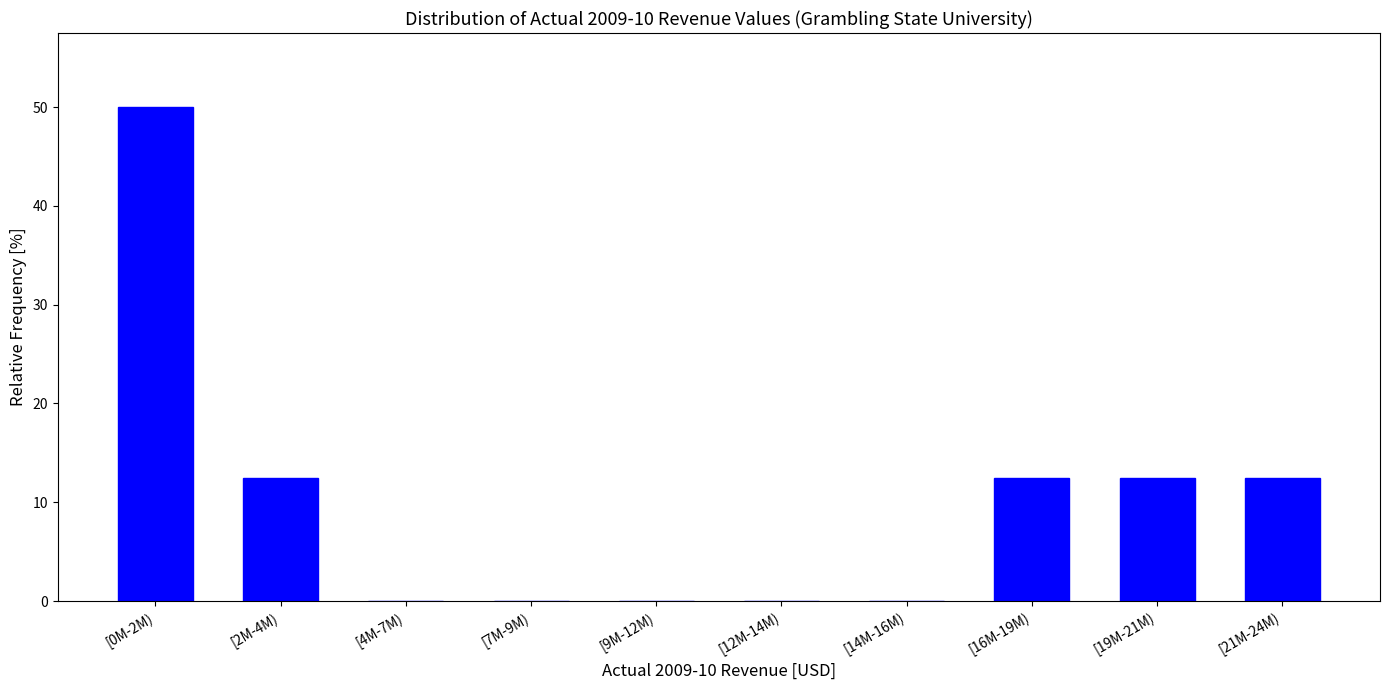

Reading right to left, what are all the values shown in this chart?

[21M-24M)=12.5	[19M-21M)=12.5	[16M-19M)=12.5	[14M-16M)=0.0	[12M-14M)=0.0	[9M-12M)=0.0	[7M-9M)=0.0	[4M-7M)=0.0	[2M-4M)=12.5	[0M-2M)=50.0